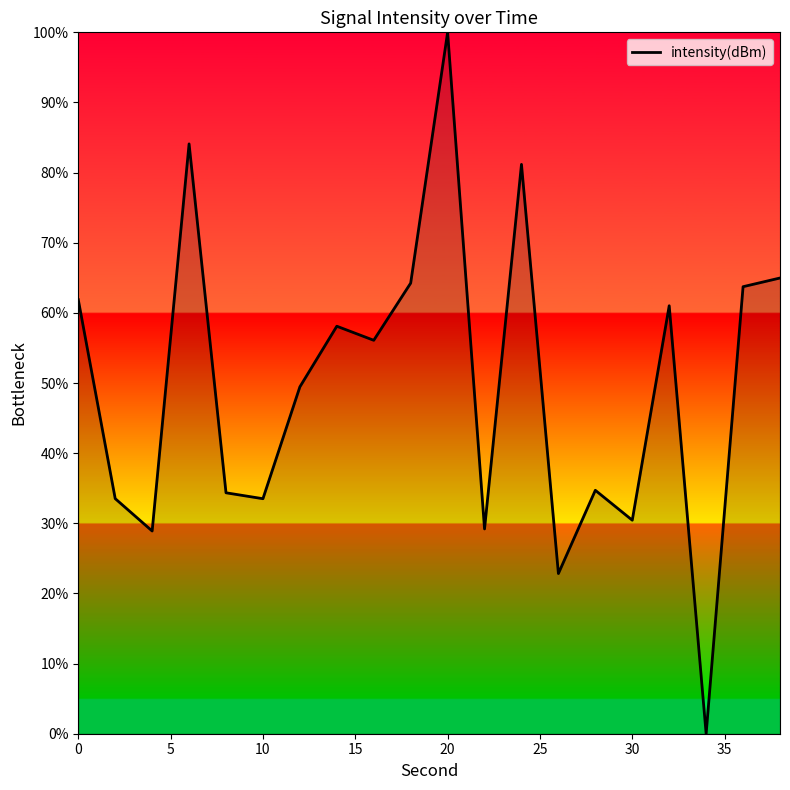

What is the maximum value shown in the chart?

100.0